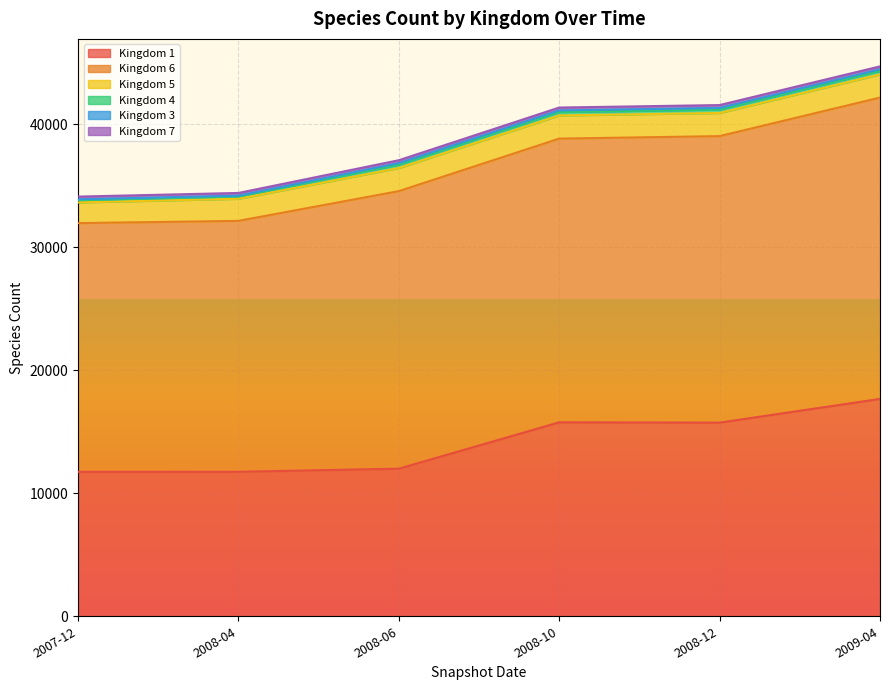

True or false: 6 and 4 cross at least once.

False